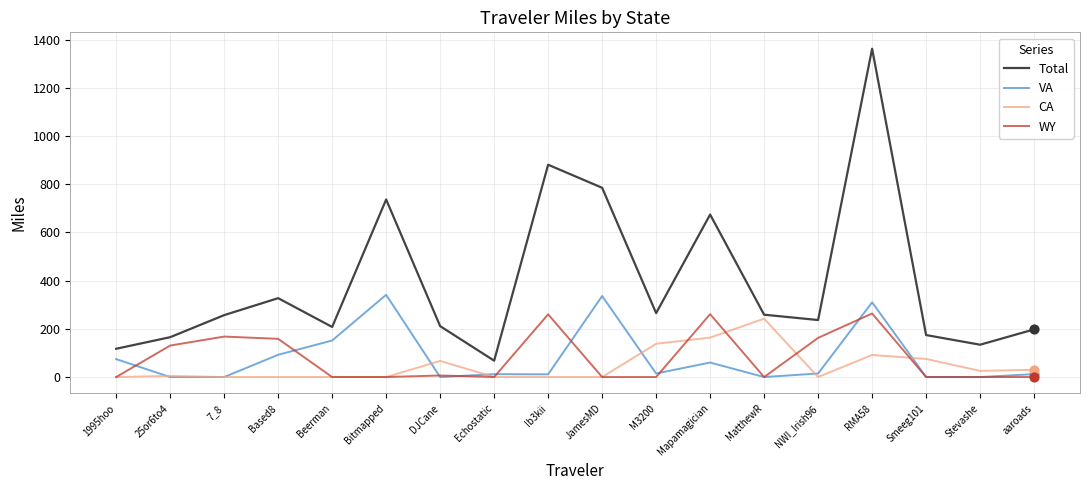

What are all the series names shown in the legend?

Total, VA, CA, WY